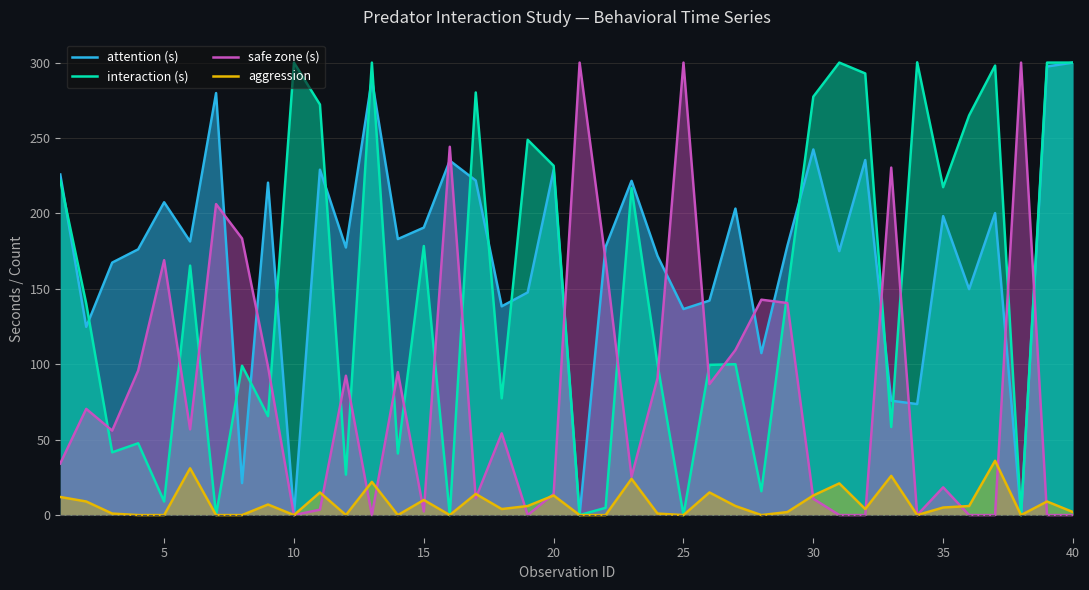

How many interior local valleys does the safe zone (s) series have?

10